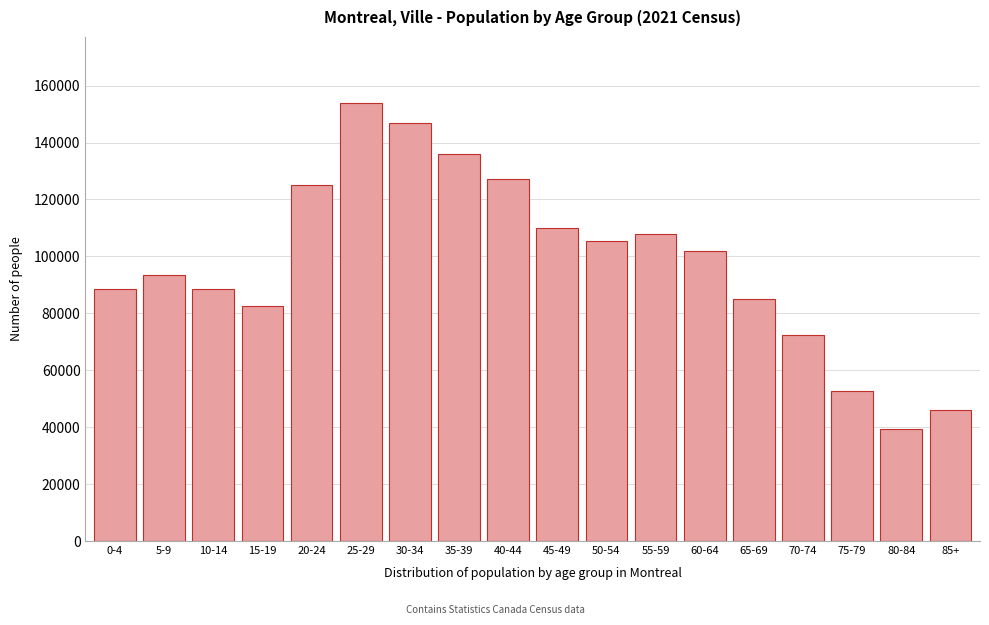

What is the value of the 12th bar from the left?

108040